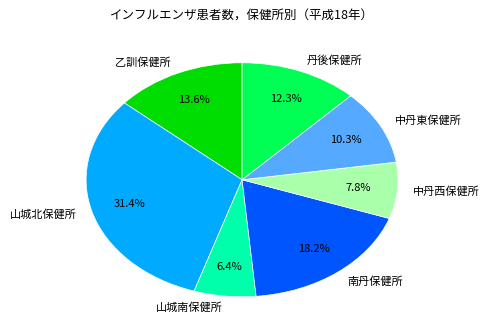

To the nearest percent, what portion does 丹後保健所 represent?

12%